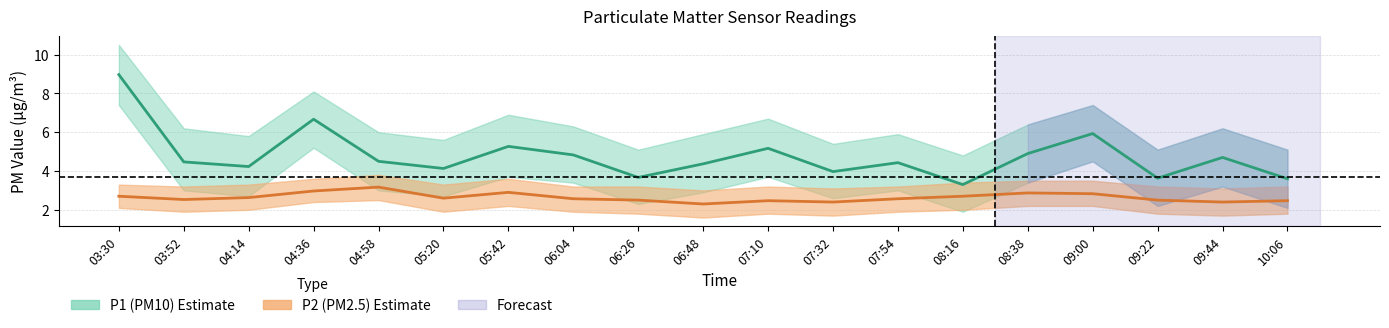

What is the label of the 7th point from the right?

07:54